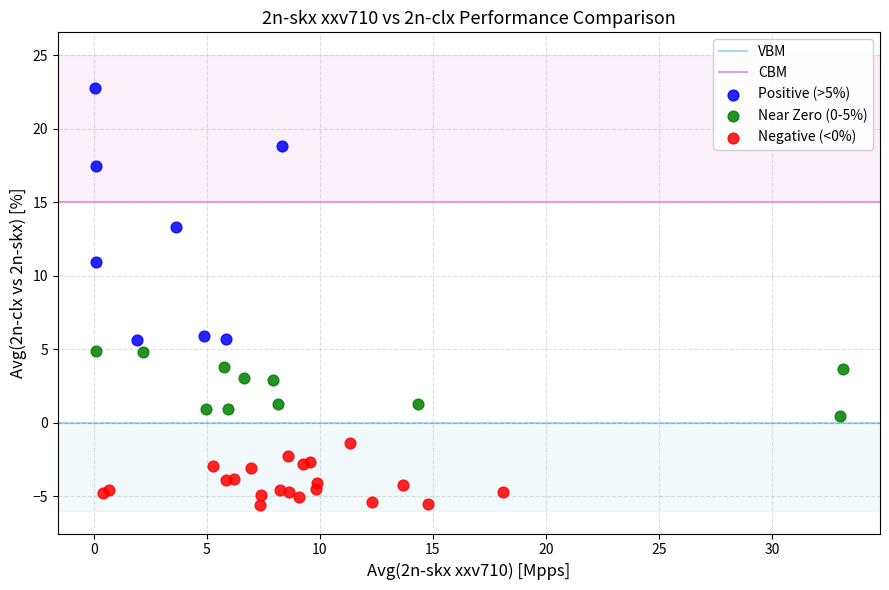

Which series reaches the maximum Y coordinate?

Positive (>5%)